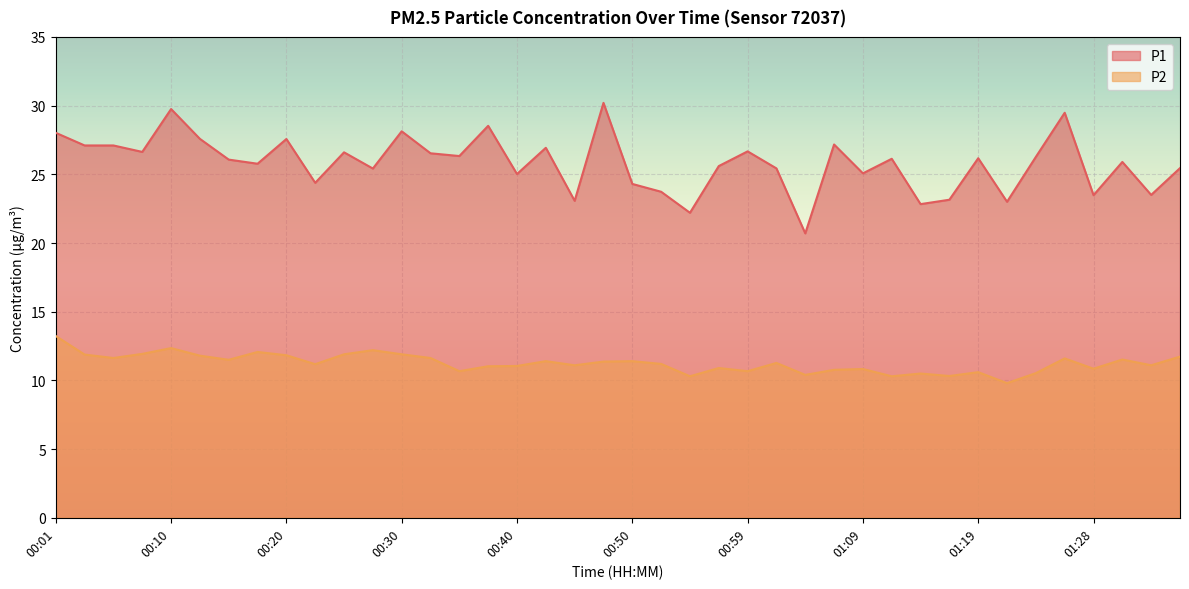

In P2, how many points are higher than both neighbors (excluding endpoints)?

12